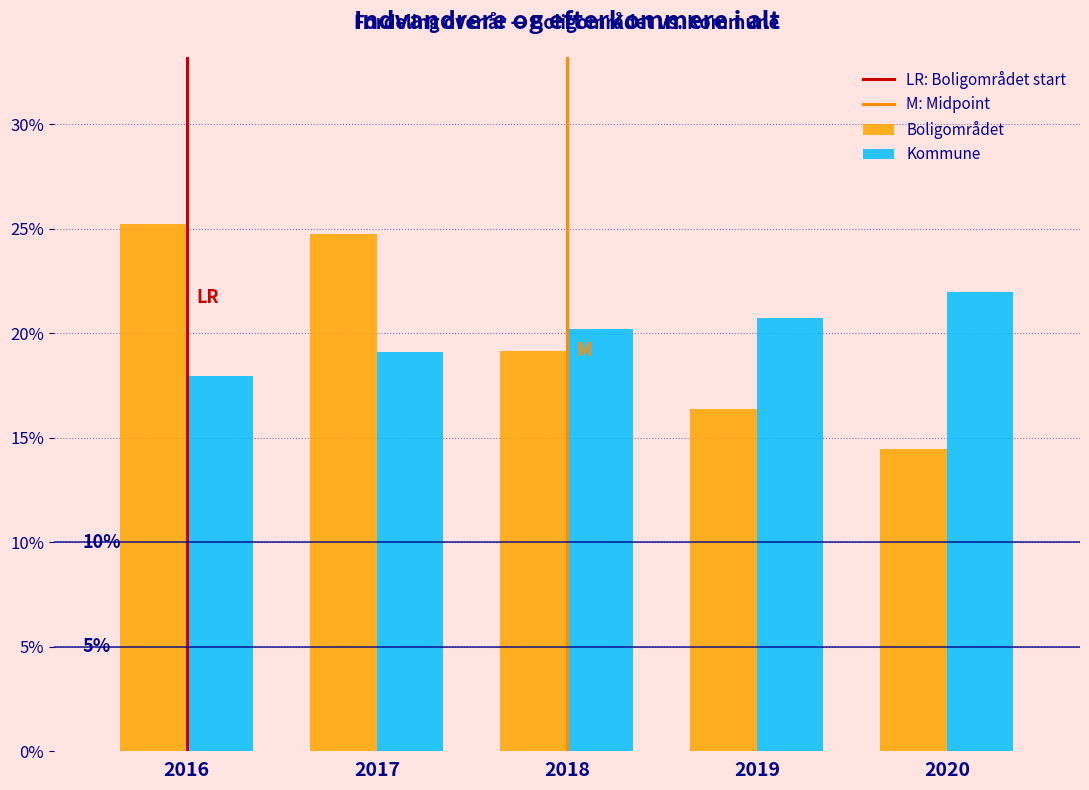

Reading right to left, extract all data points from this chart.

Boligområdet: 2020=14.5	2019=16.4	2018=19.2	2017=24.8	2016=25.2
Kommune: 2020=22.0	2019=20.7	2018=20.2	2017=19.1	2016=18.0